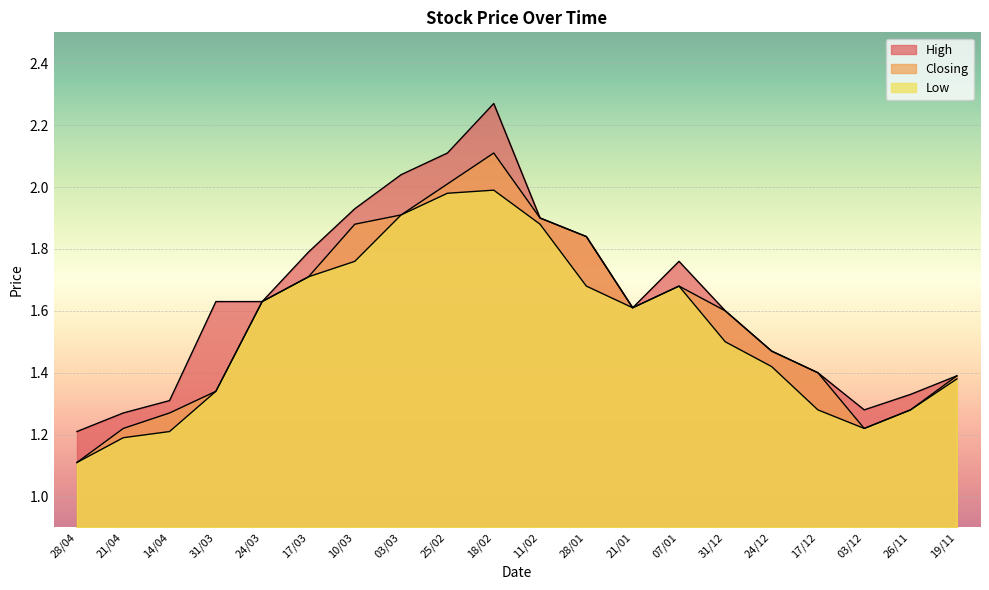

What is the value of the Low point at the 15th from the left?

1.5